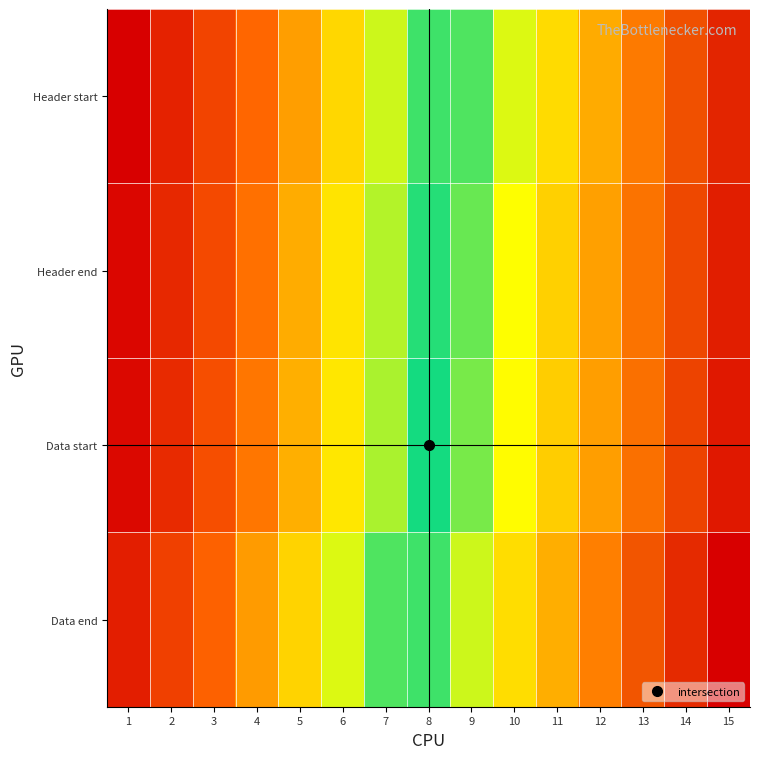

Which has a higher value, 3 or 1?

3